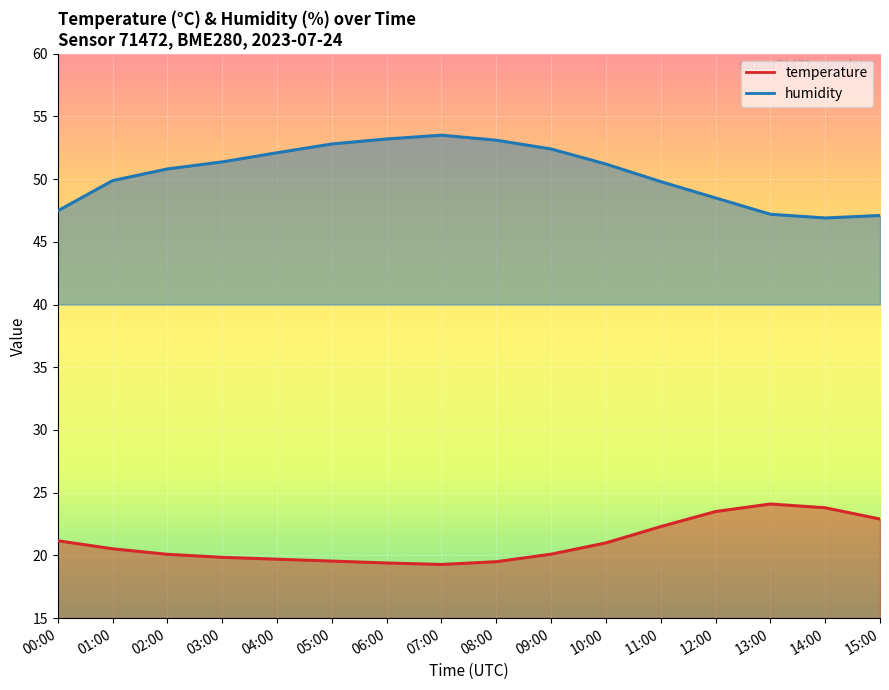

Rank the series by their average value, from highest to lowest.

humidity, temperature